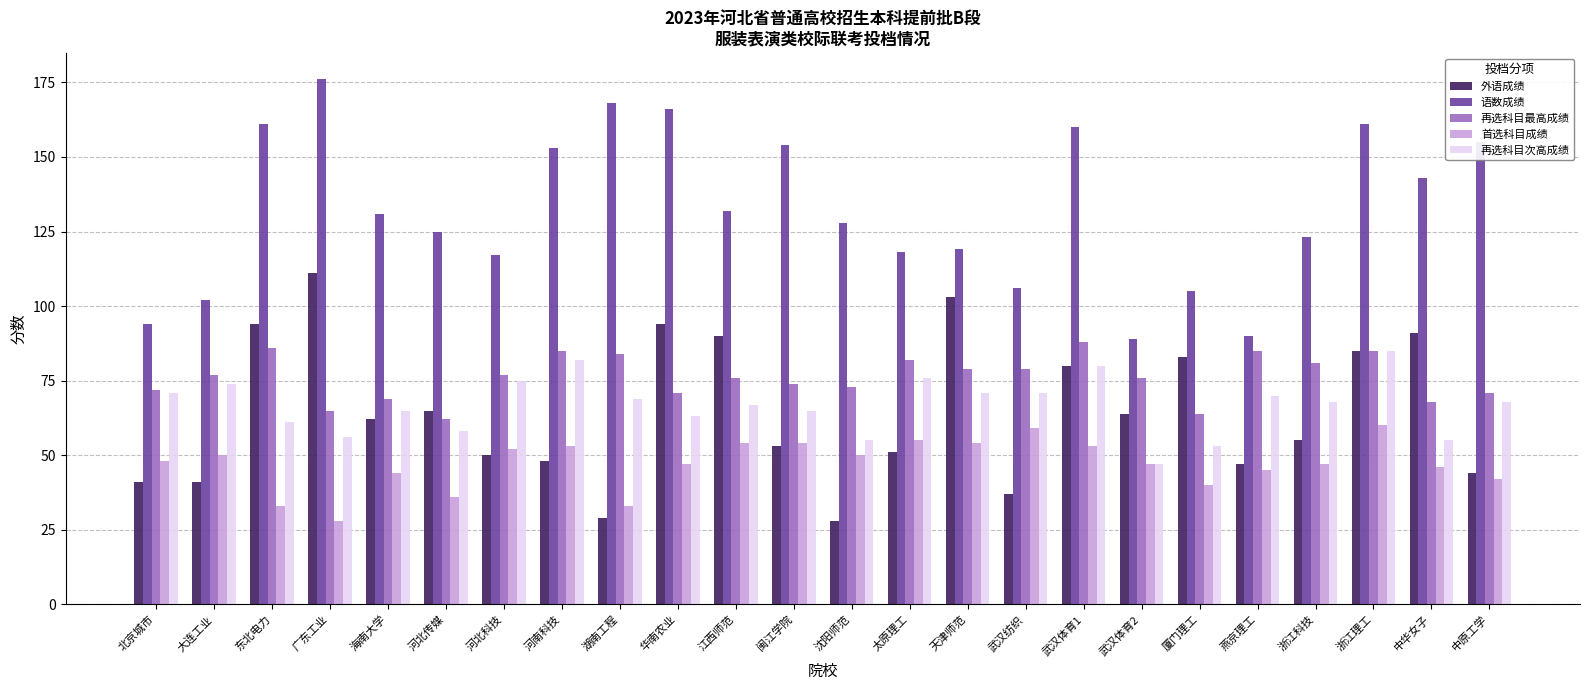

Read the 语数成绩 value at 武汉纺织, to the nearest 10.

110